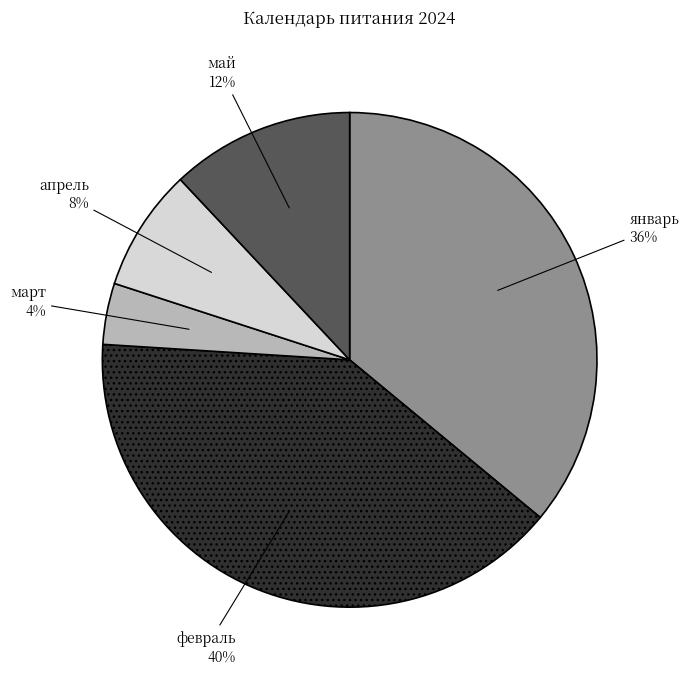

What is the ratio of the value at май to the value at март?

3.0